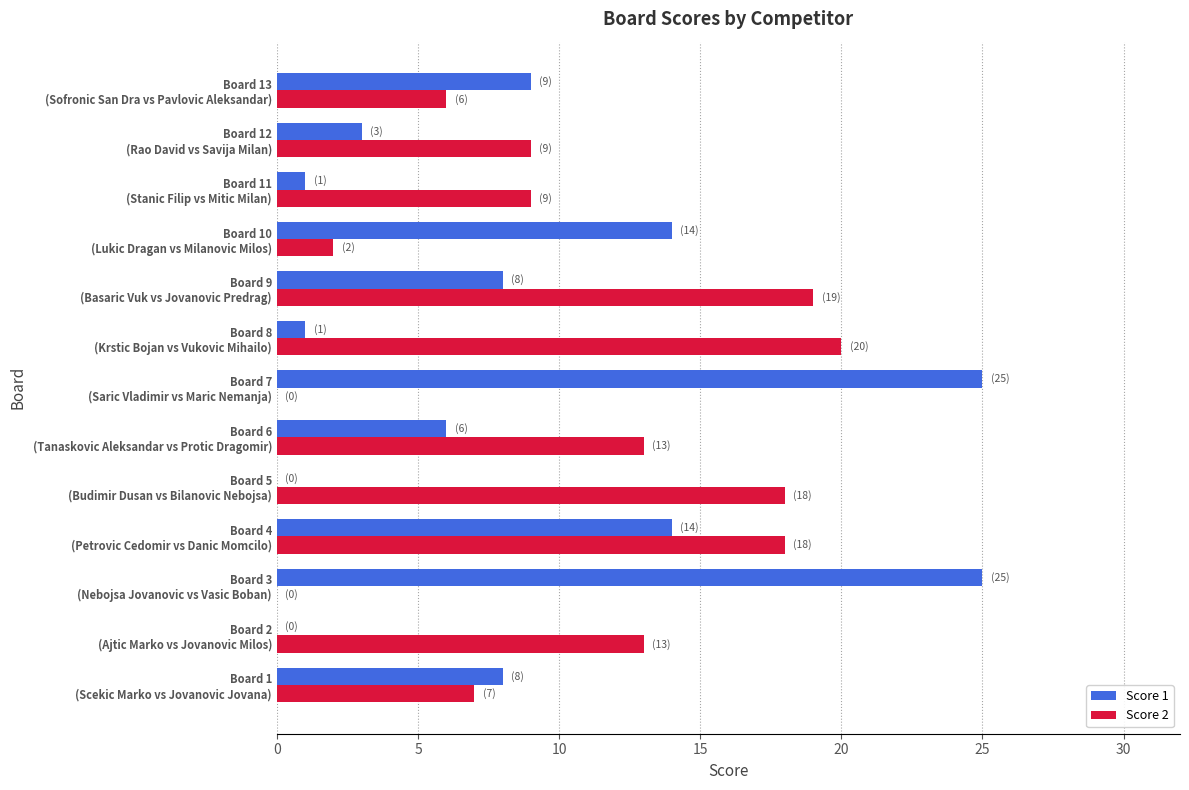

What is the sum of all Score 1 values?

114